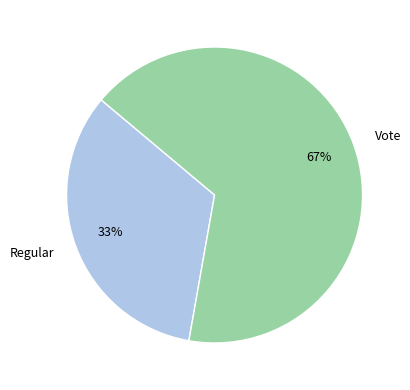

Rank the categories by value from lowest to highest.

Regular, Vote